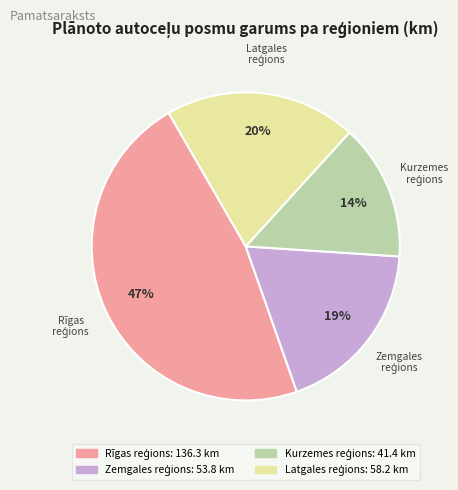

Does any single category account for the majority?

No